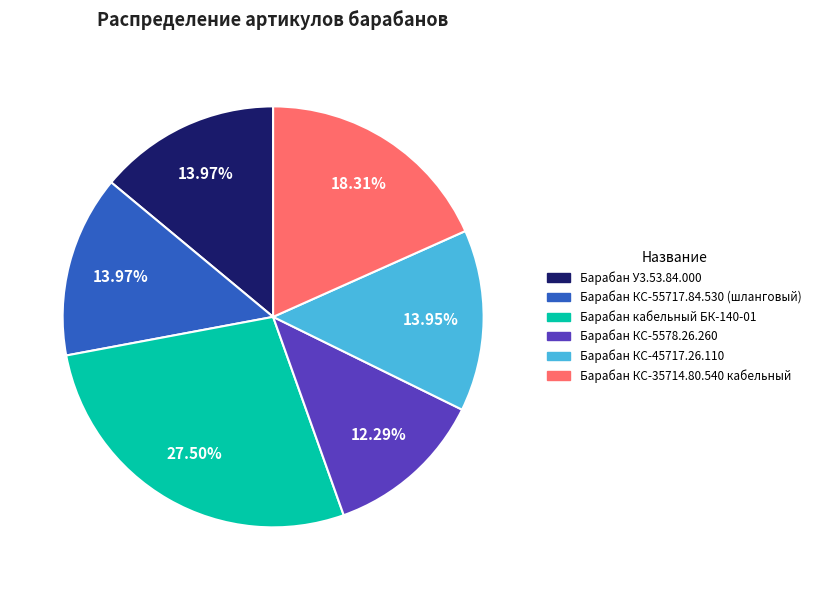

Is there a majority slice in this chart?

No